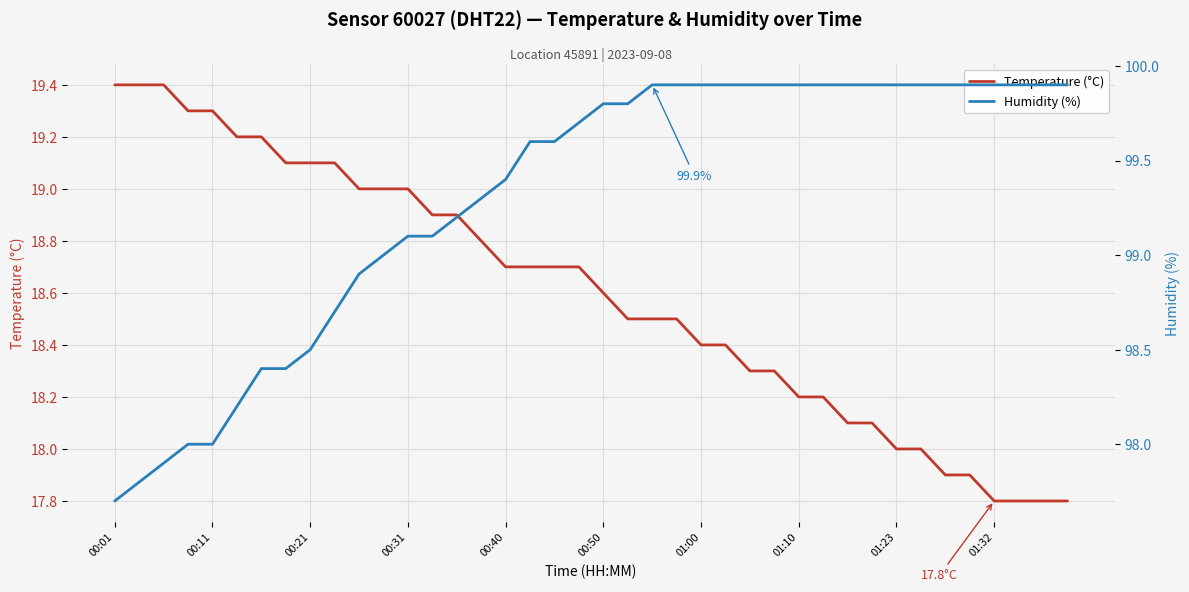

True or false: Temperature (°C) and Humidity (%) cross at least once.

False